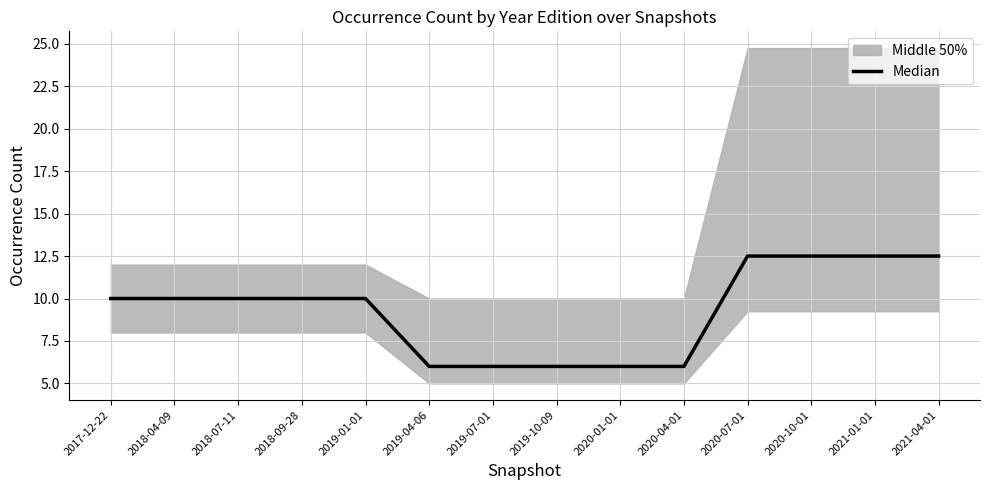

How many values are below 10?

5